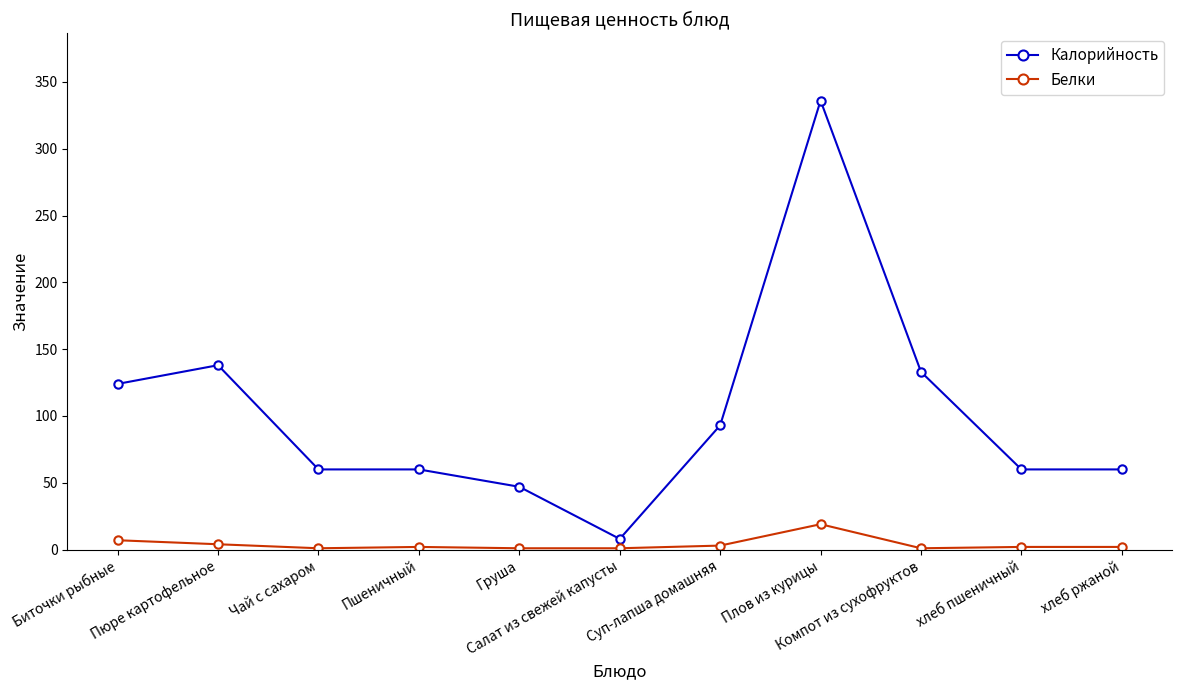

Is it true that Калорийность equals 89 at Компот из сухофруктов?

False